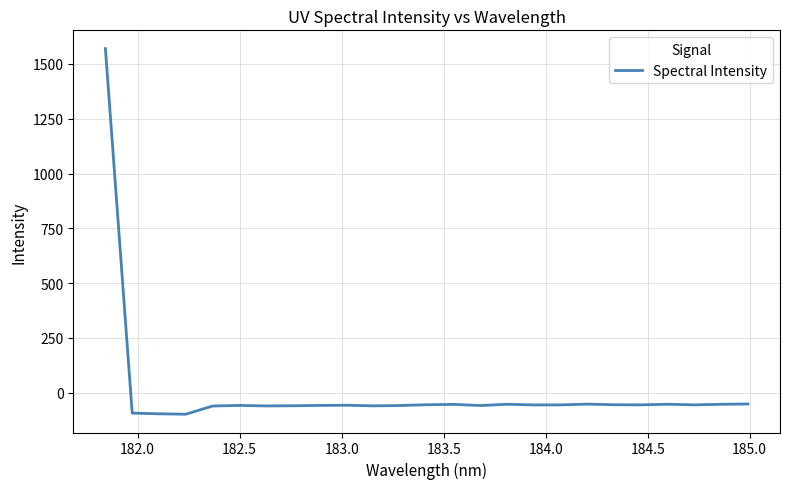

What is the difference between the maximum and minimum values?

1668.7